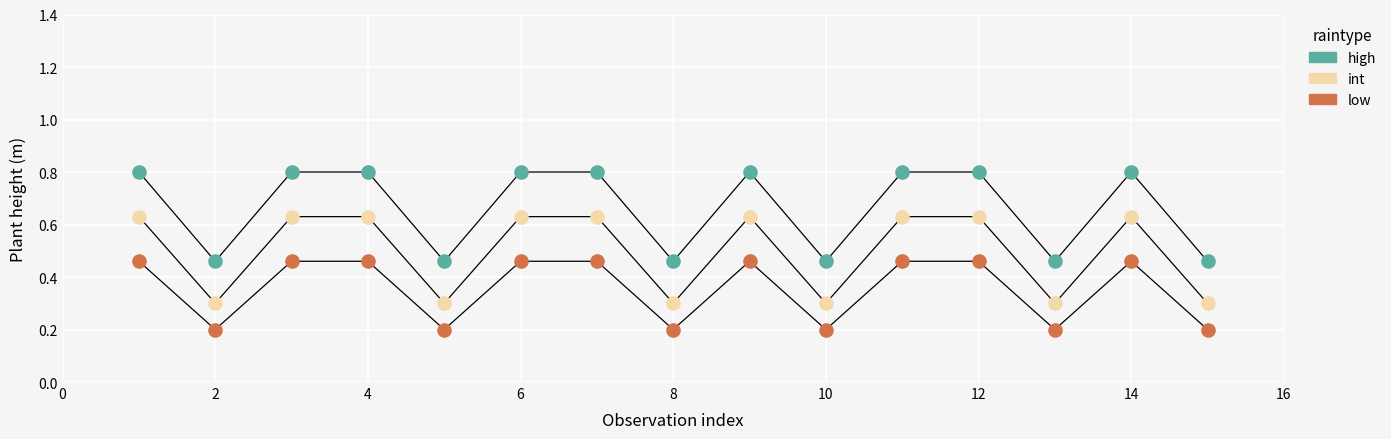

Which series contains the lowest Y value?

low